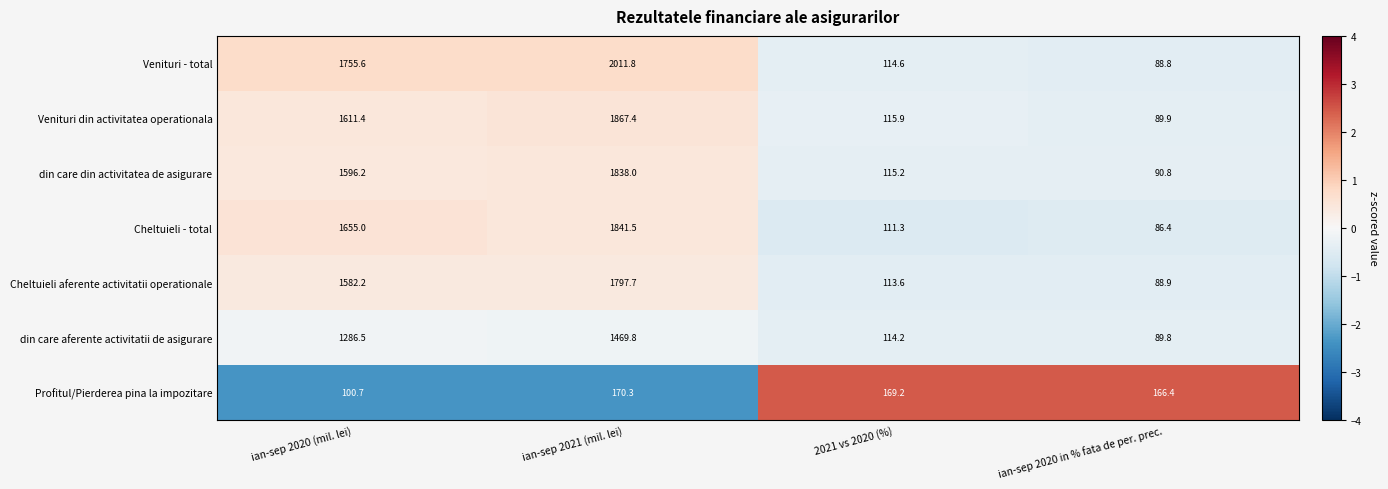

What is the sum of the Cheltuieli aferente activitatii operationale values at ian-sep 2021 (mil. lei) and ian-sep 2020 in % fata de per. prec.?

1886.6